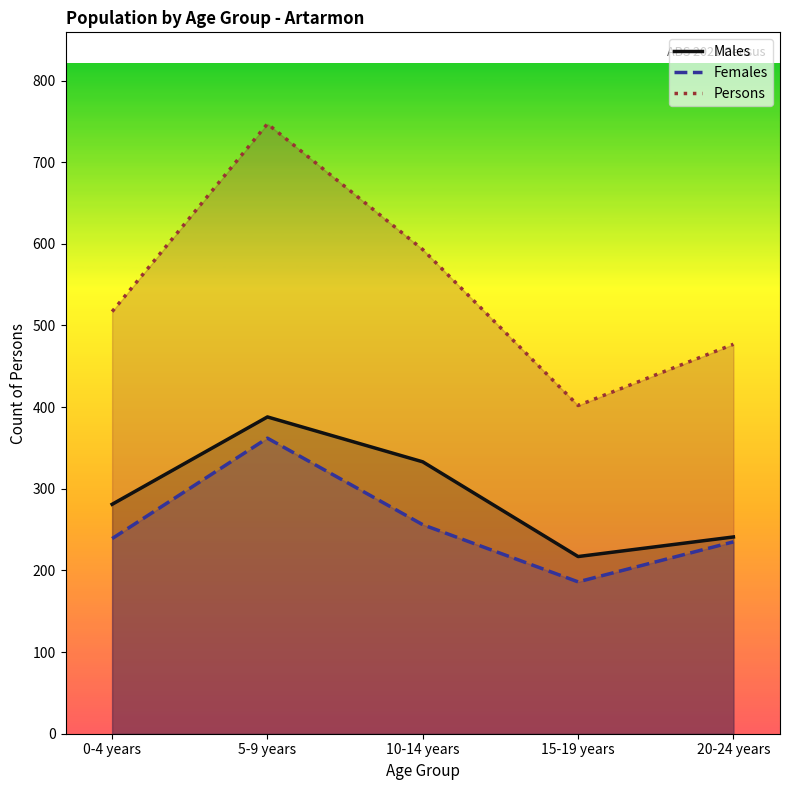

What is the spread (max minus min) of values at 0-4 years?

278